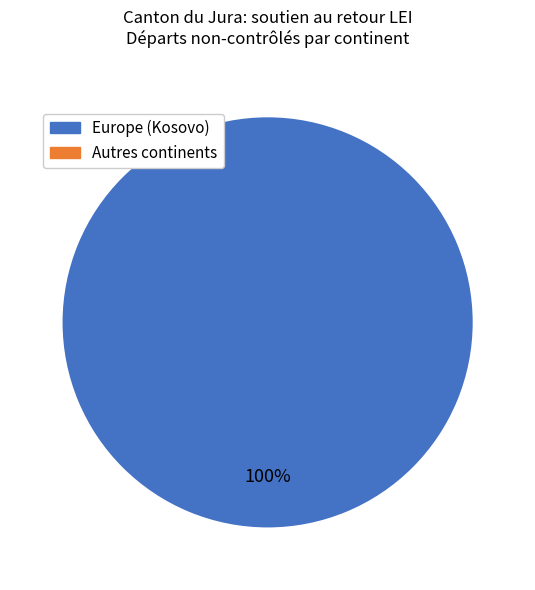

Does any single category account for the majority?

Yes